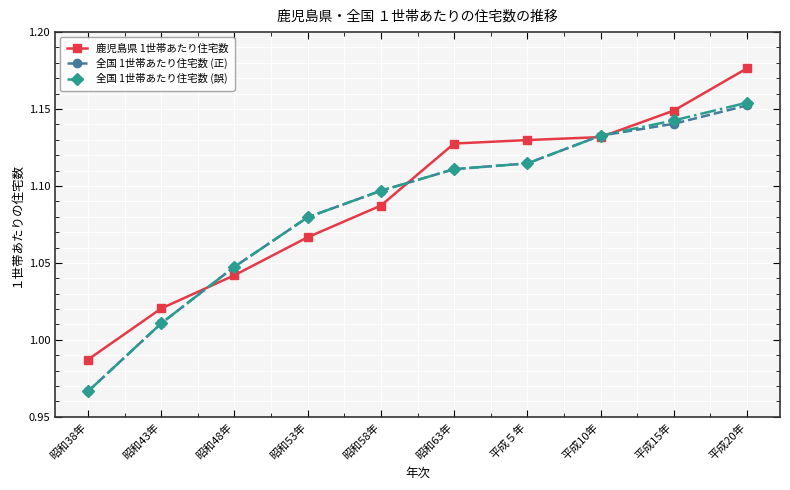

What is the total value across all series at 昭和38年?

2.9